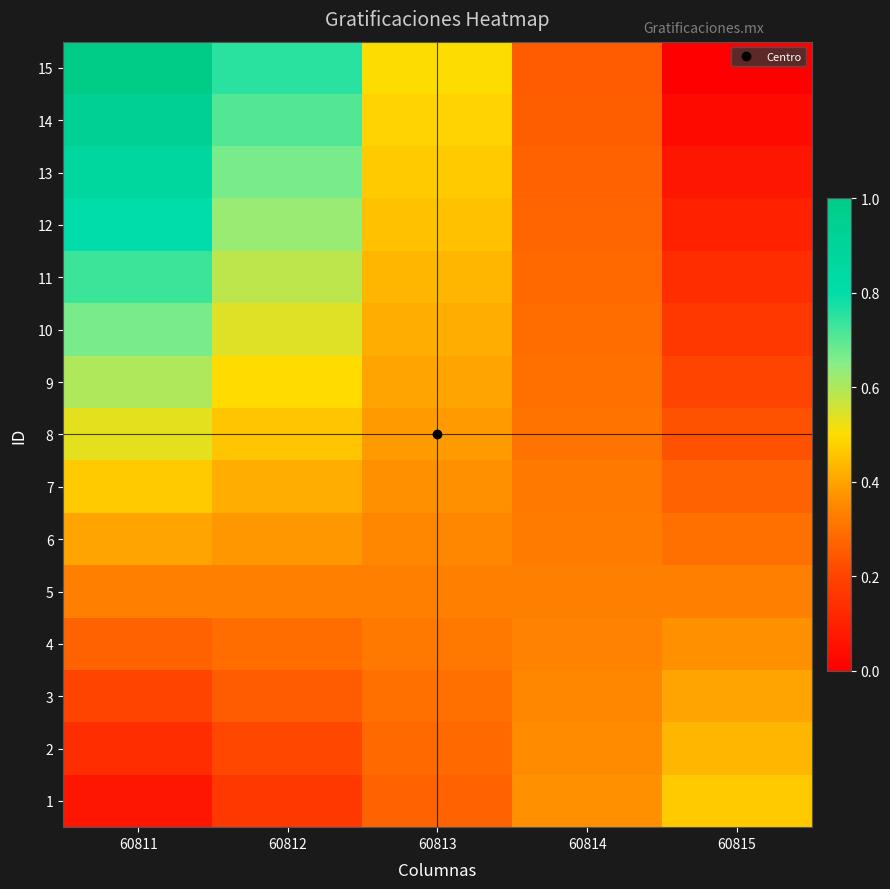

What is the difference between the highest and lowest values at 60815?

0.5